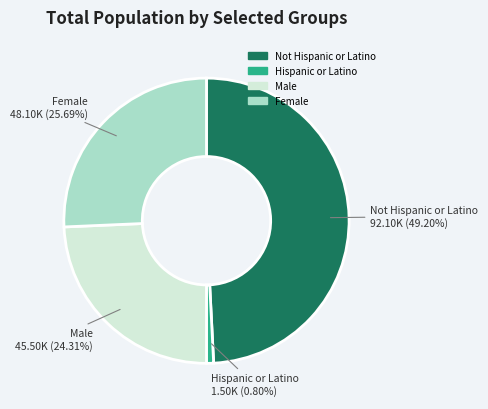

To the nearest percent, what percentage of the pie is Hispanic or Latino?

1%